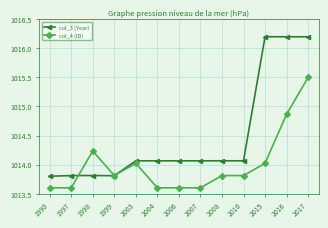

Where do col_3 (Year) and col_4 (ID) first cross each other?

1997 and 1998